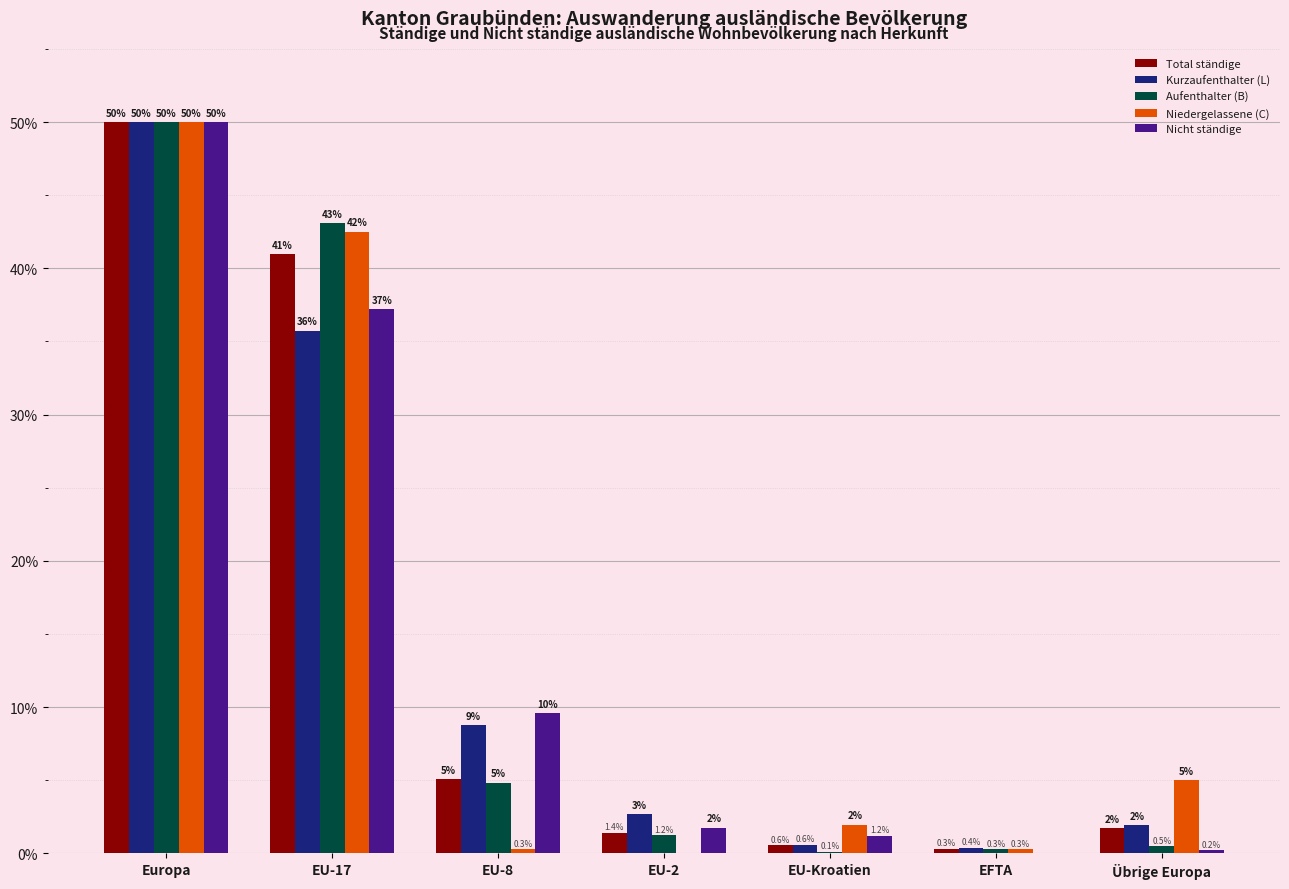

At which label does Aufenthalter (B) first exceed 1?

Europa